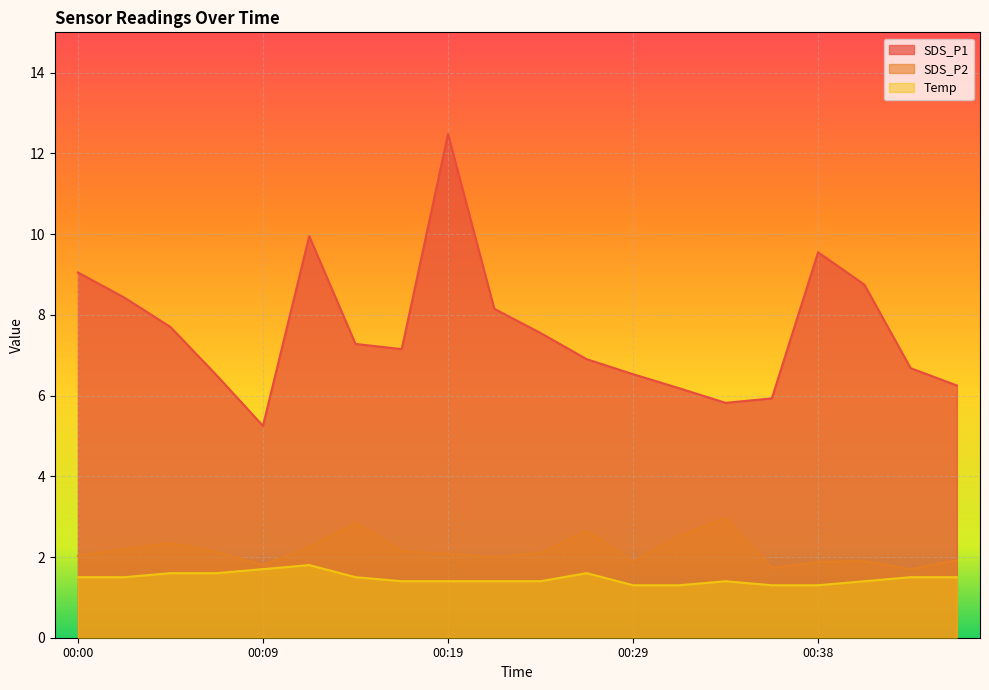

The SDS_P1 series shows 6.2 at 00:46. True or false?

True